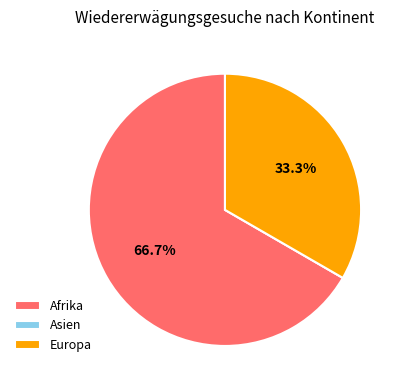

Which category has the biggest portion of the pie?

Afrika